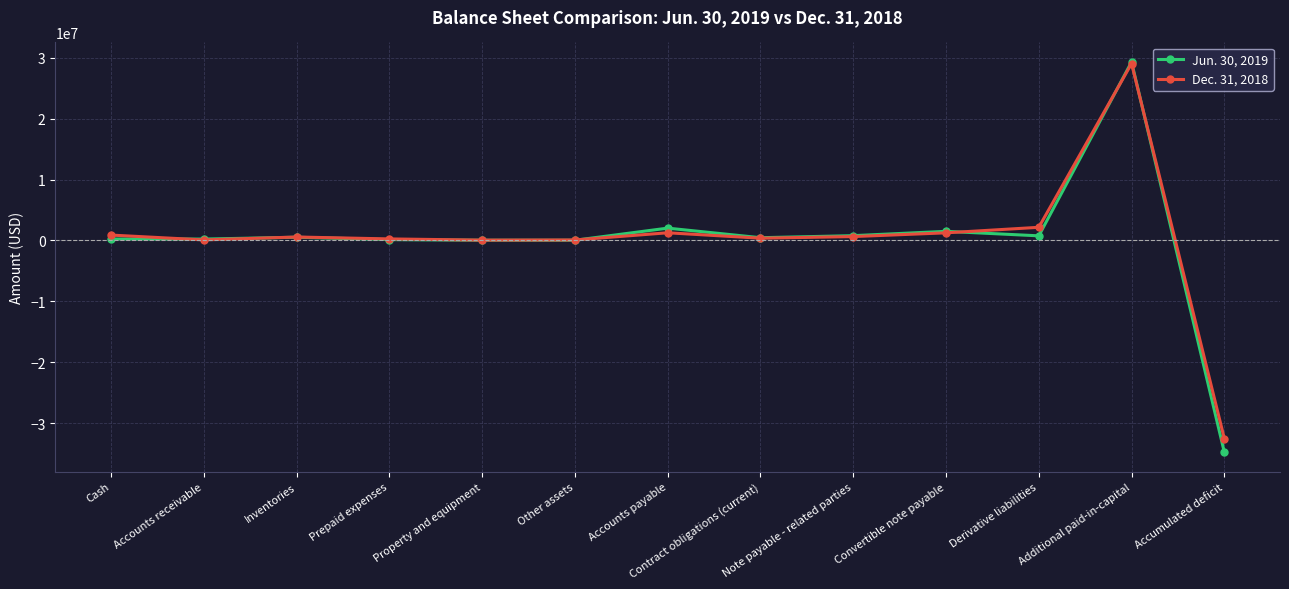

True or false: Jun. 30, 2019 has more than 2 interior local peaks.

True